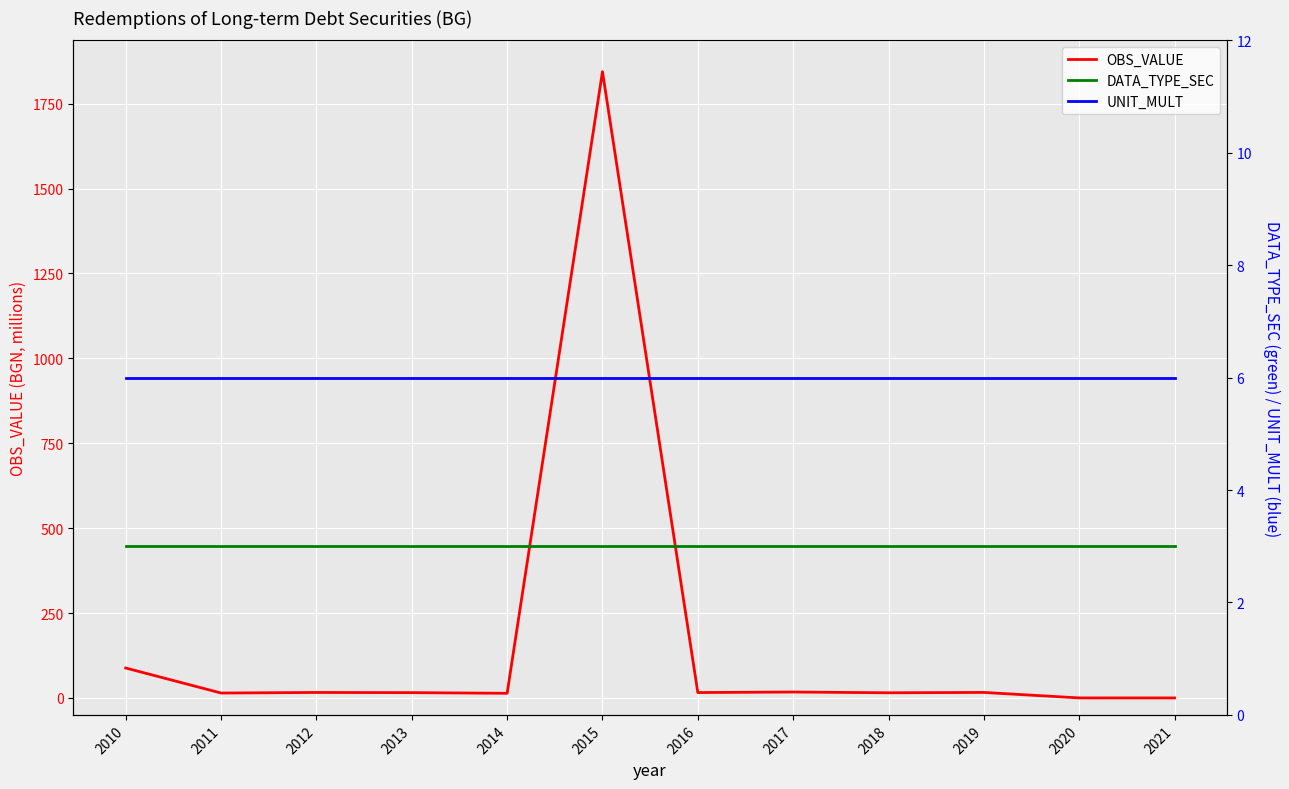

What is the highest value of the OBS_VALUE series?

1844.2